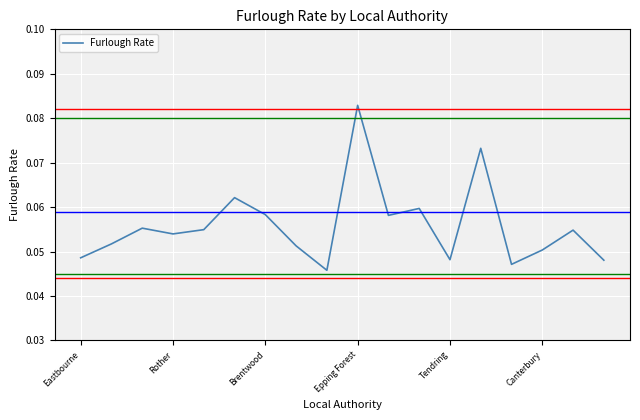

What is the label of the 8th point from the left?

7